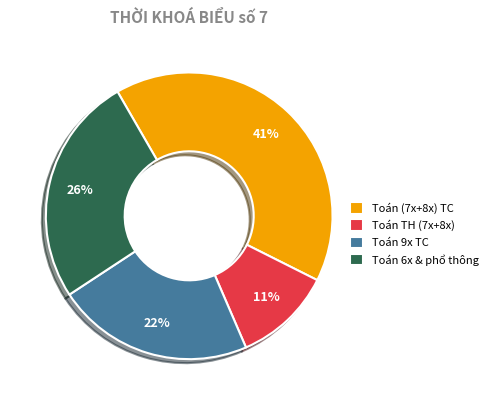

Does Toán (7x+8x) TC account for over 50% of the chart?

No